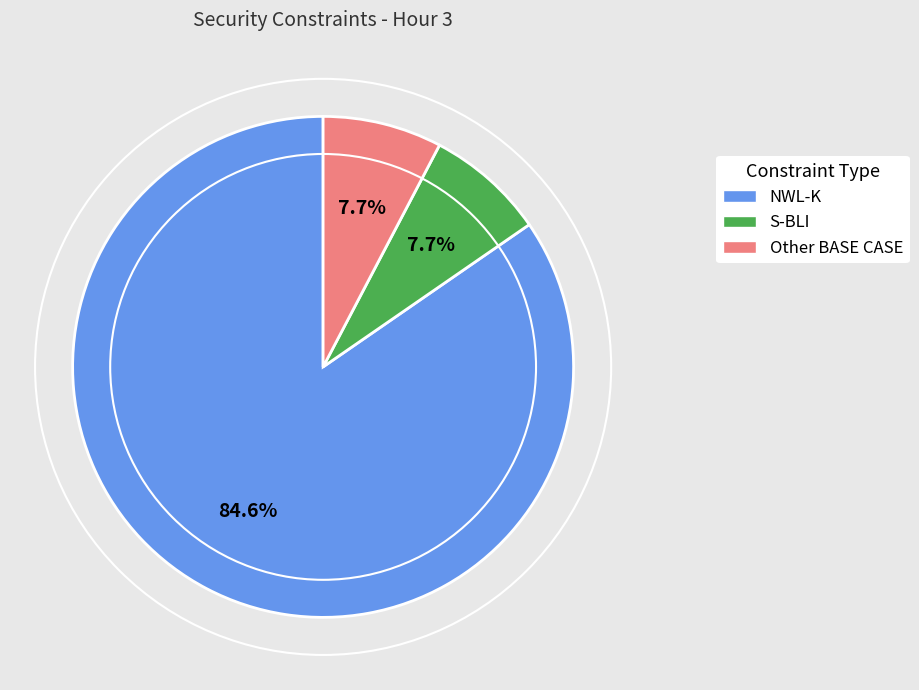

Count the number of slices in the pie.

3